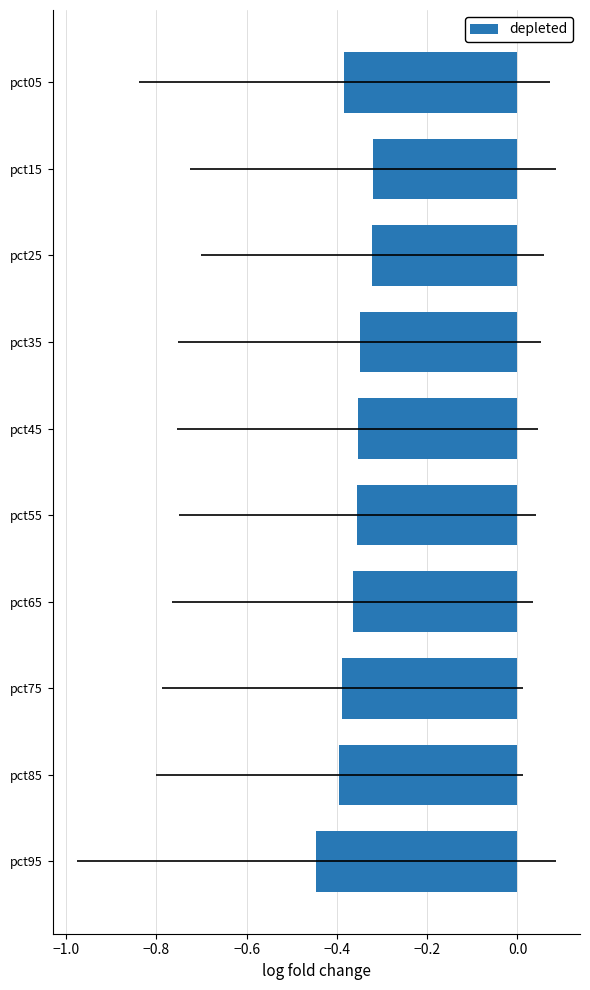

What is the difference between the maximum and second lowest values?

0.1